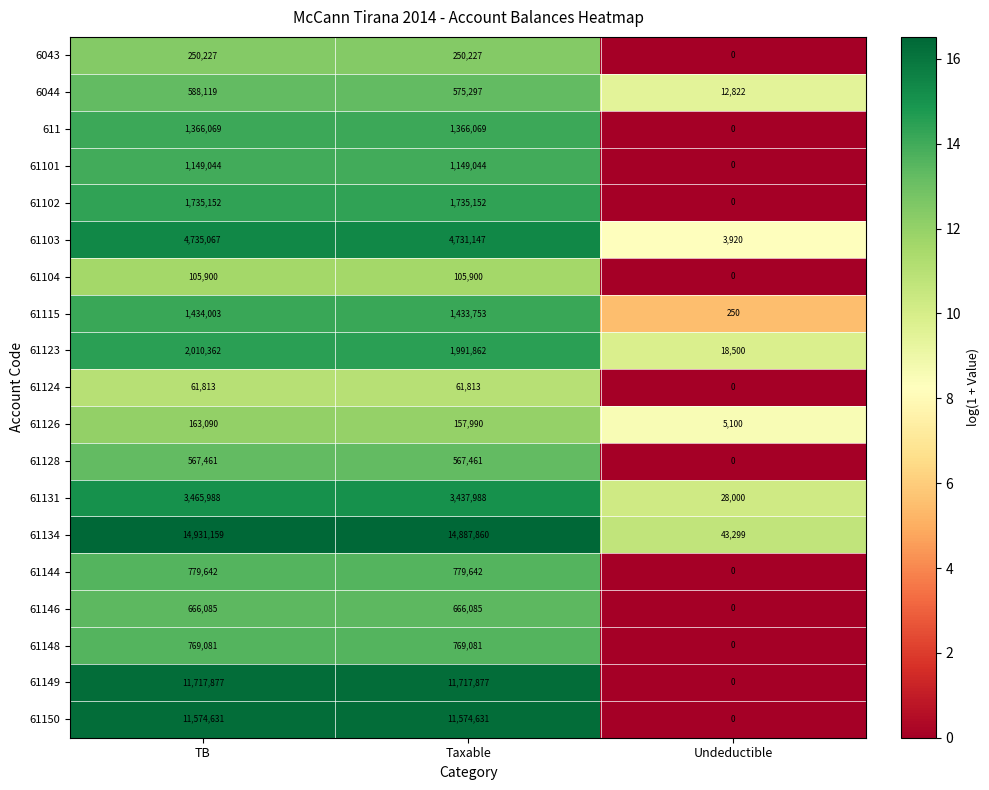

Which series has the widest spread of values?

61134